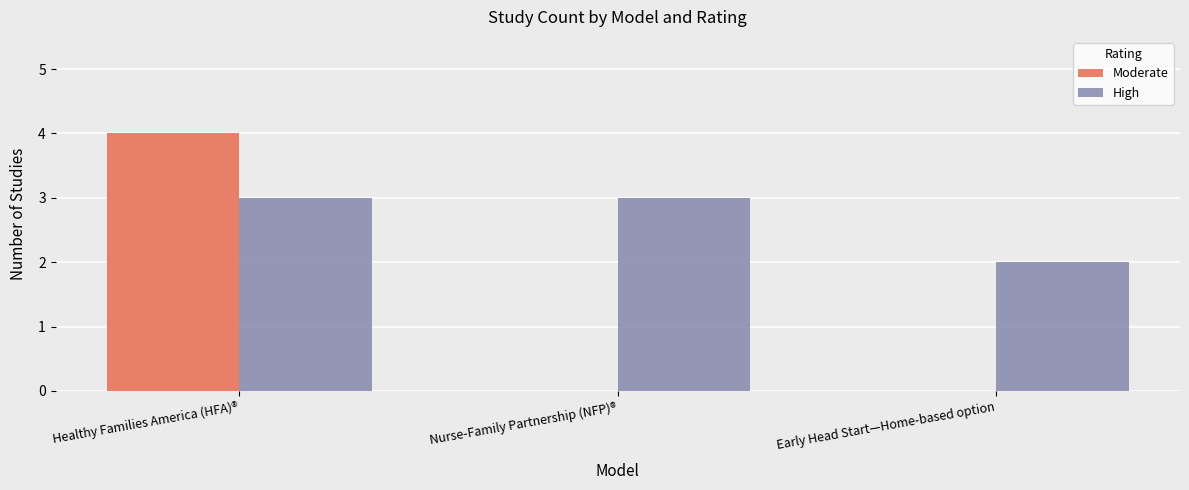

Is the value of Moderate at Nurse-Family Partnership (NFP)® greater than the value of High at Healthy Families America (HFA)®?

No